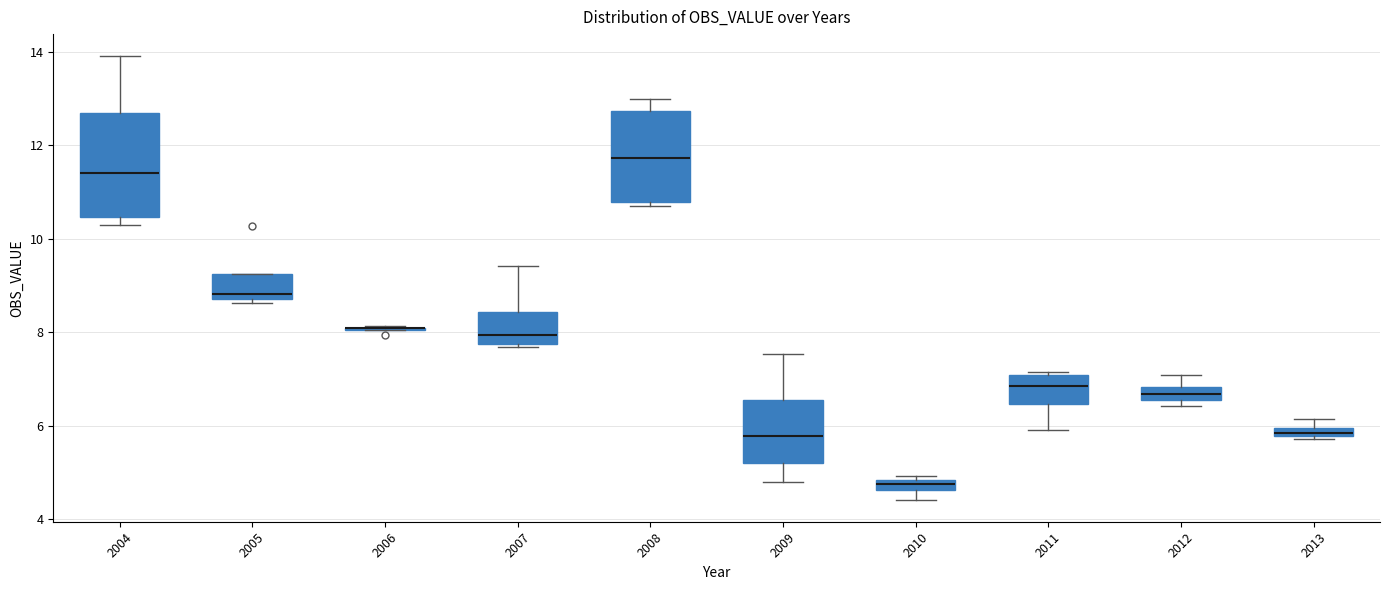

Which box is the tallest, from its lower edge to its upper edge?

2004